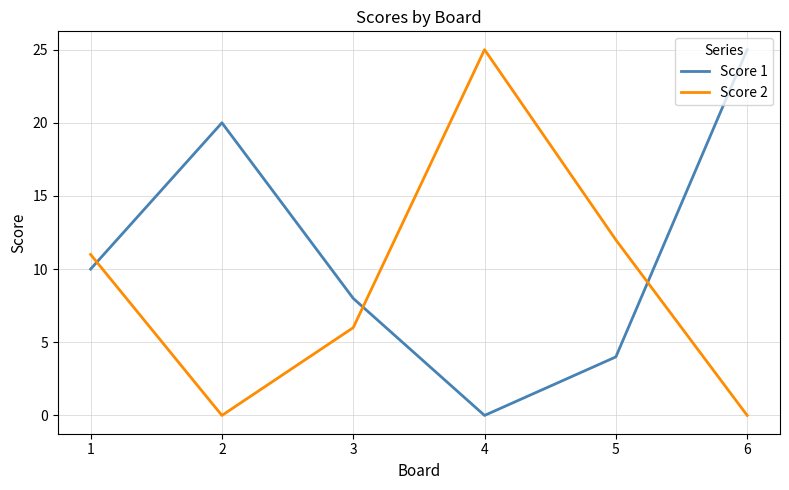

Reading left to right, extract all data points from this chart.

Score 1: 1=10	2=20	3=8	4=0	5=4	6=25
Score 2: 1=11	2=0	3=6	4=25	5=12	6=0